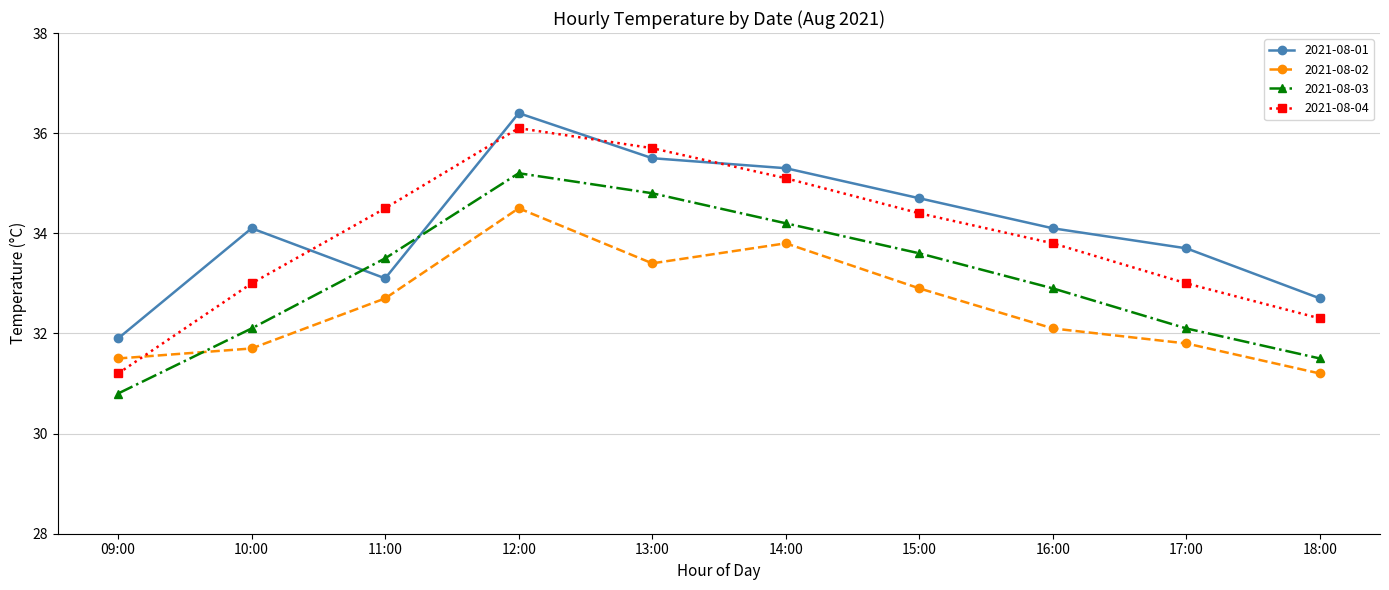

Which series has the widest spread of values?

2021-08-04